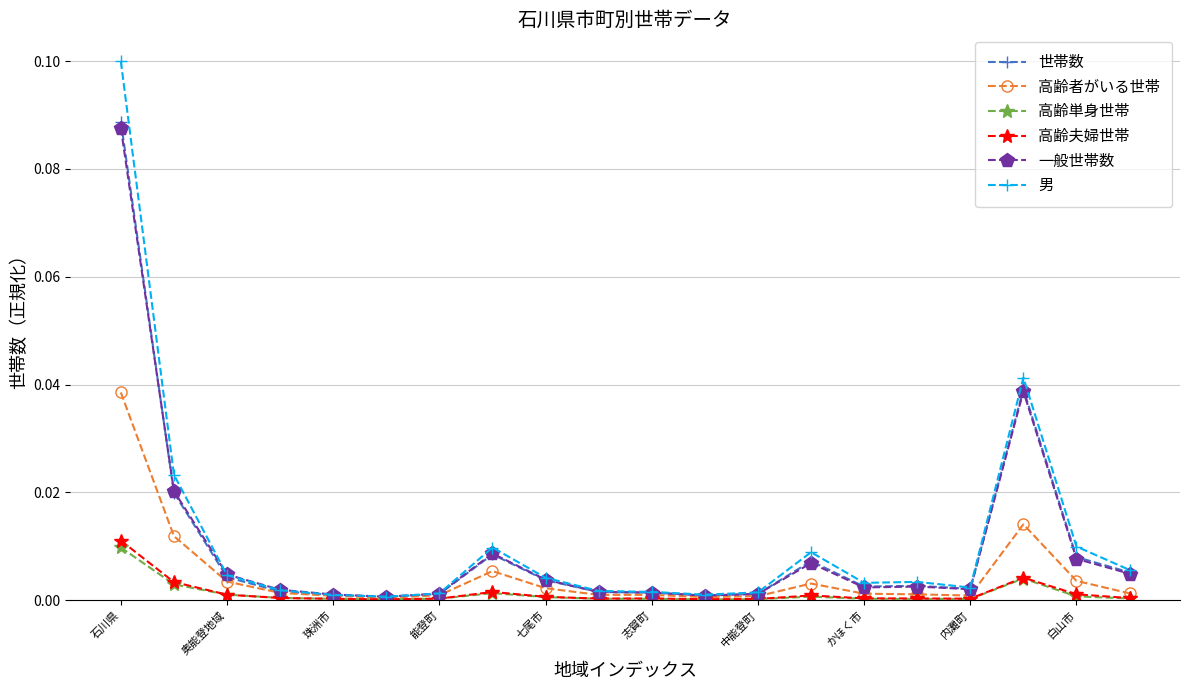

How many categories are shown in the chart?

20